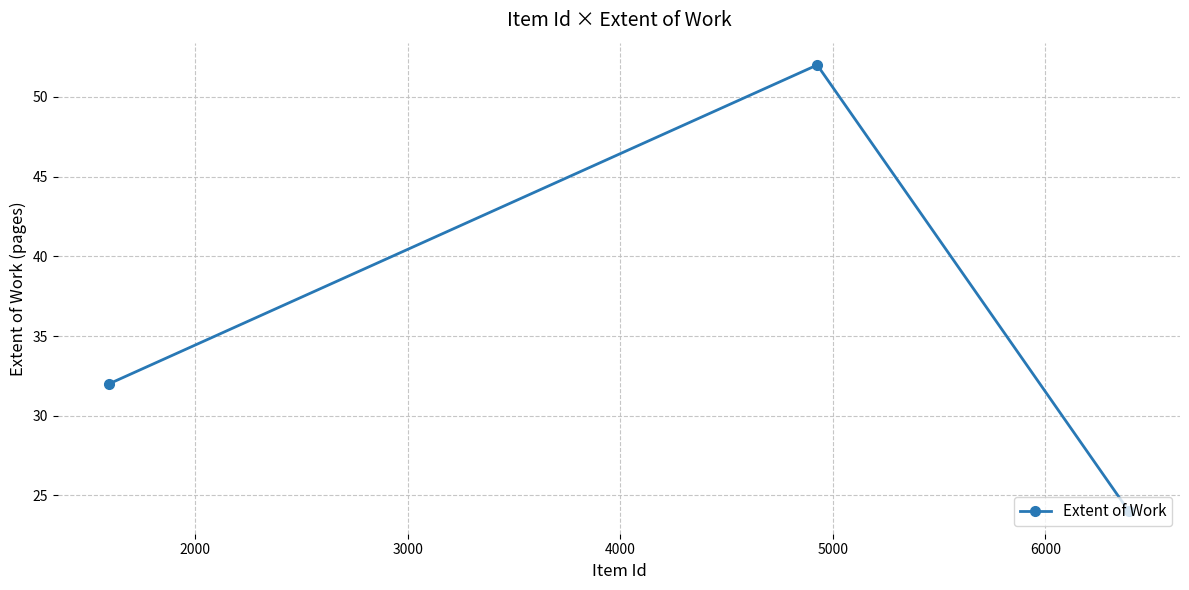

Reading right to left, list all the values displayed in this chart.

24	52	32